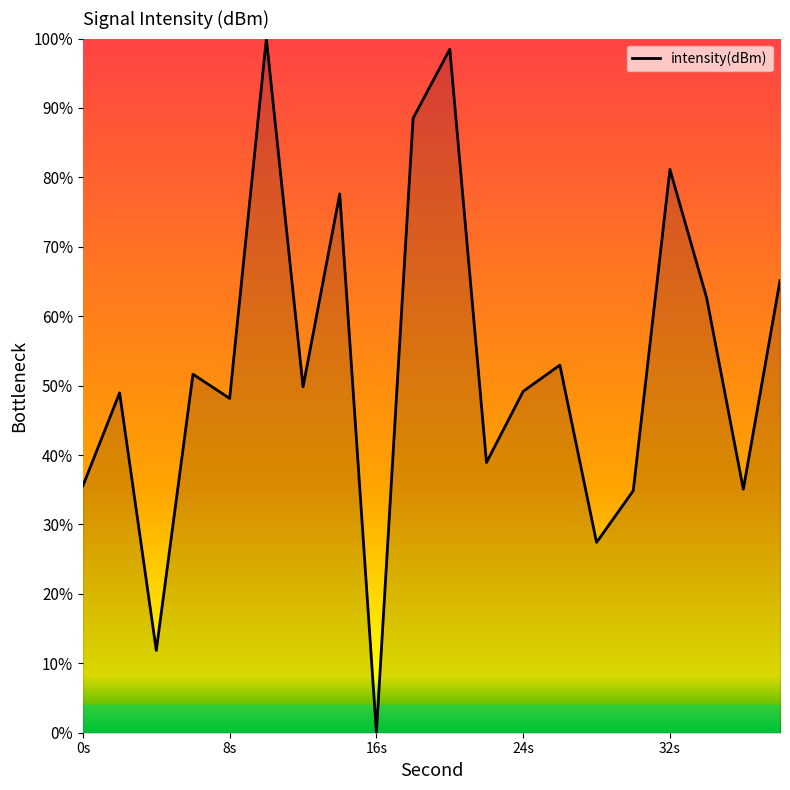

What is the maximum value shown in the chart?

100.0